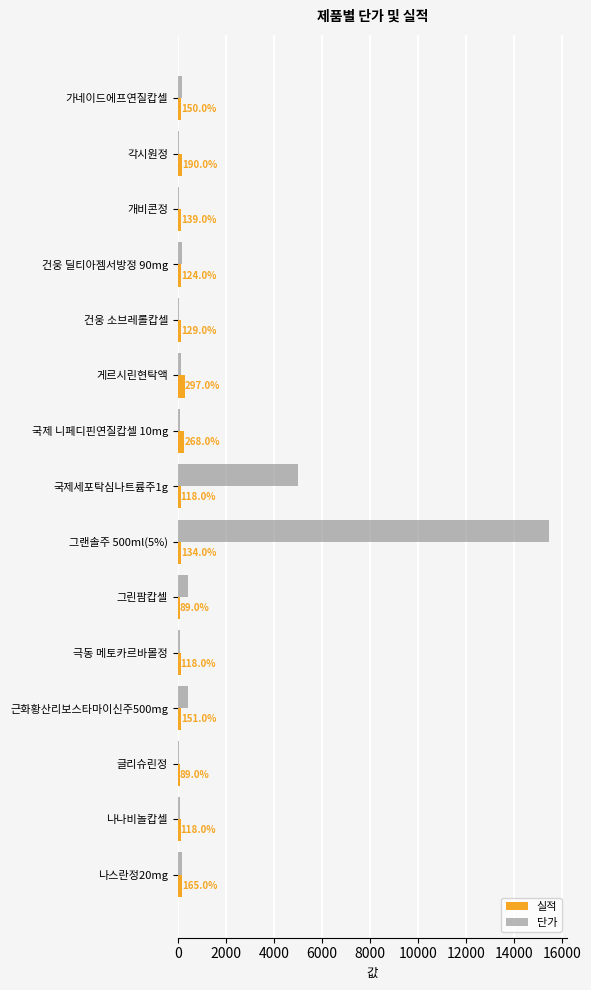

What is the maximum value shown in the chart?

15459